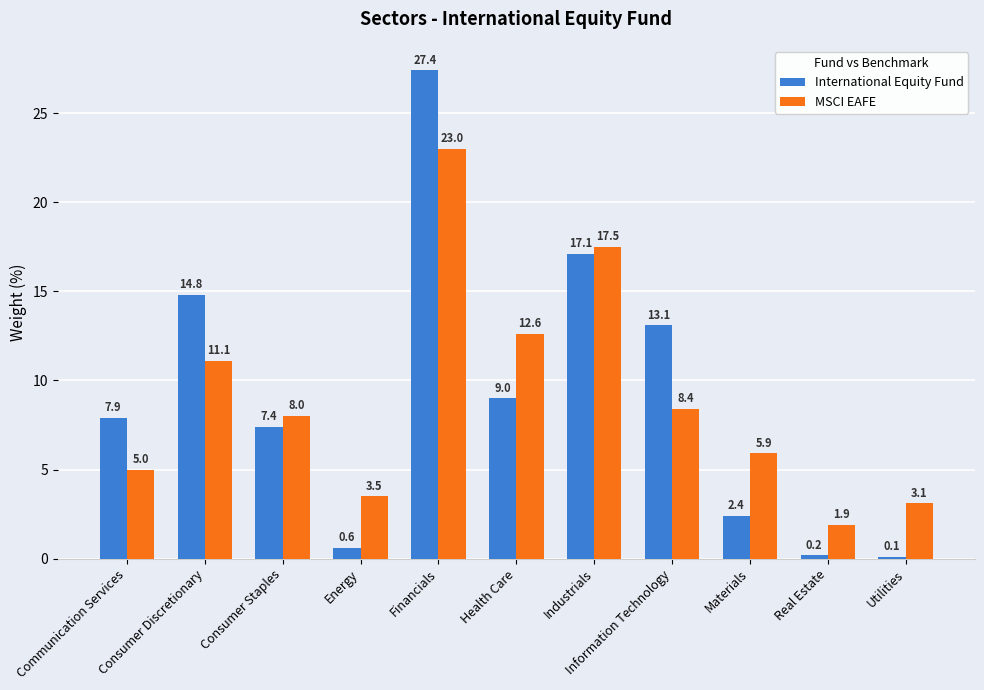

At Health Care, list the series in order from largest to smallest.

MSCI EAFE, International Equity Fund